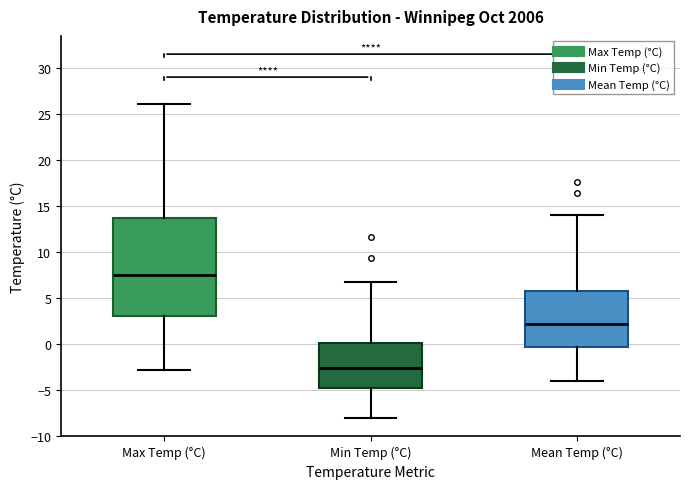

Reading left to right, read every box against the y-axis: the position of its median line, the range the box covers, and the ends of its whiskers. The values are not printed on the chart, so give them approximately, as read against the axis.

Max Temp (°C): median 7.5, box 3.0 to 13.5, whiskers -3.0 to 26.0
Min Temp (°C): median -2.5, box -5.0 to 0.0, whiskers -8.0 to 6.5
Mean Temp (°C): median 2.0, box -0.5 to 6.0, whiskers -4.0 to 14.0